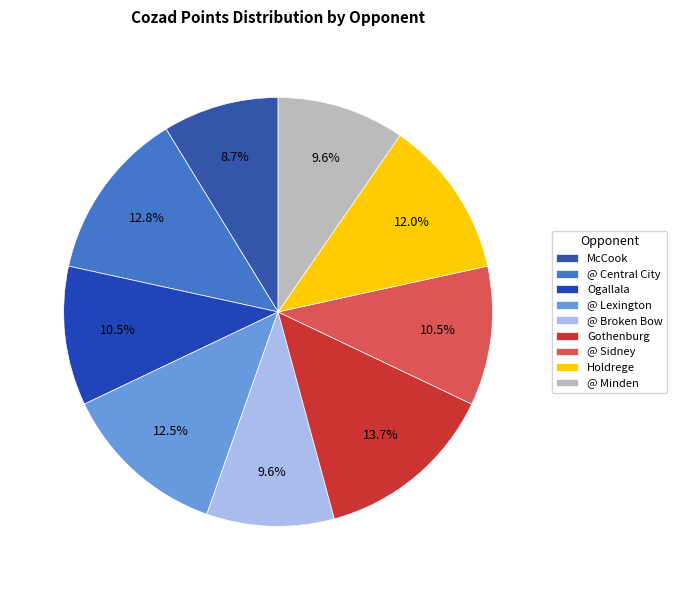

To the nearest percent, what is the combined percentage of @ Lexington and McCook?

21%